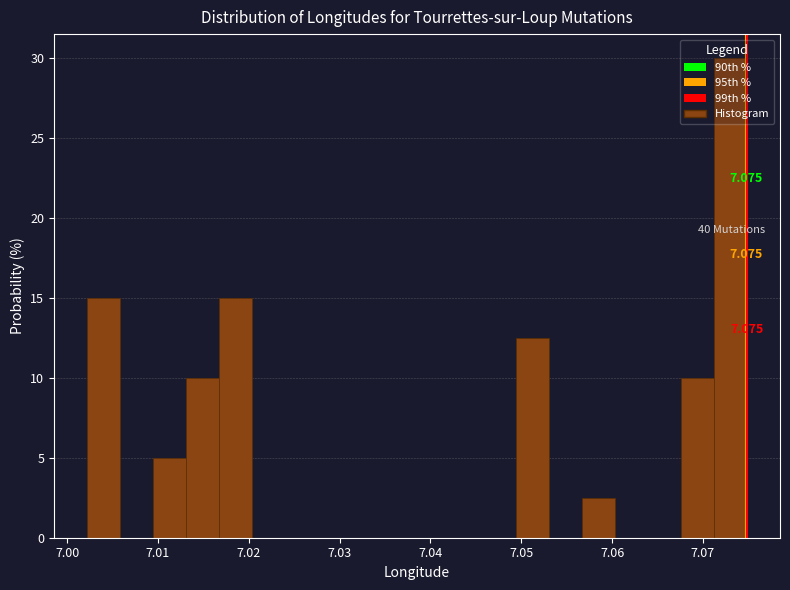

Around what value on the x-axis is the tallest bar? Give the approximate position of its centre, as read against the axis.

7.073